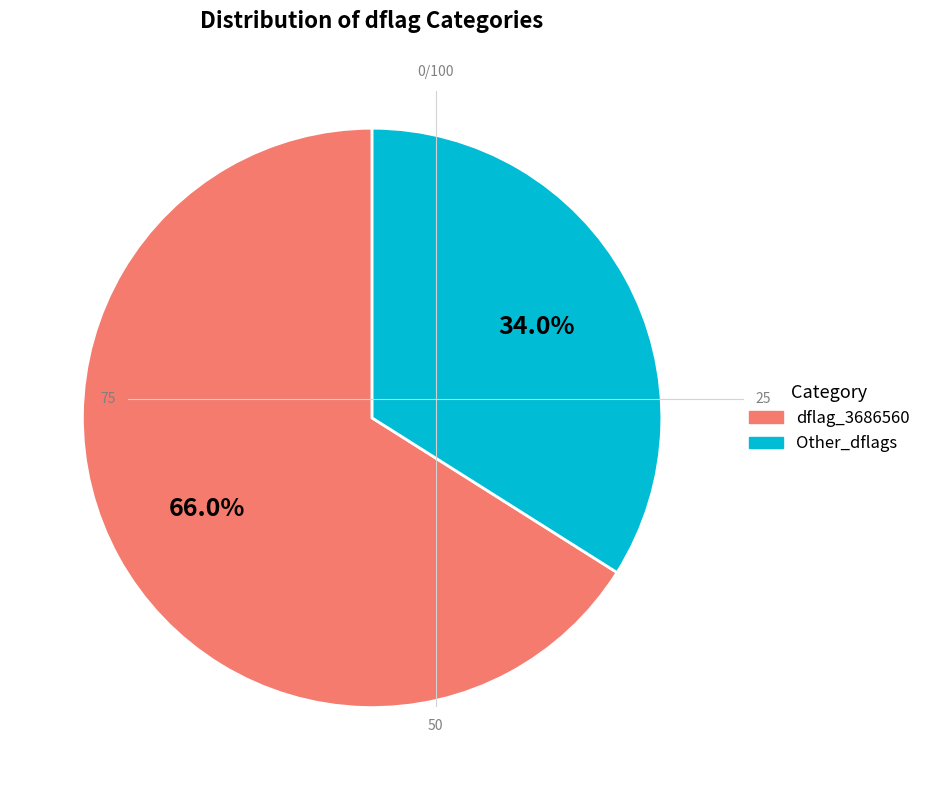

Rank the categories by value from lowest to highest.

Other_dflags, dflag_3686560